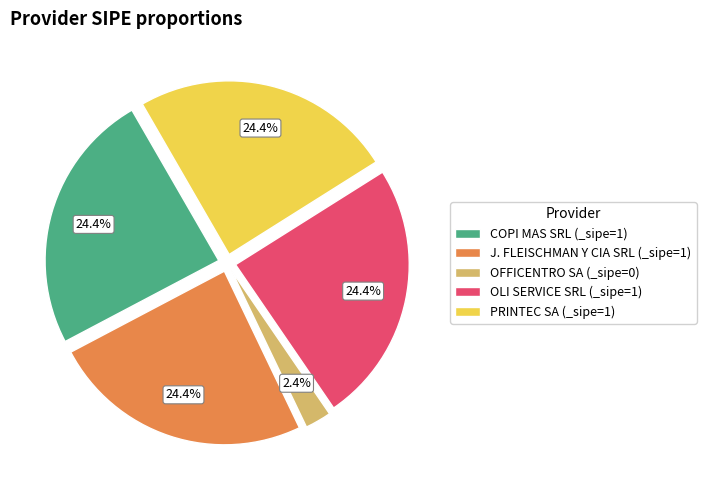

Is there any slice that represents more than half of the pie?

No